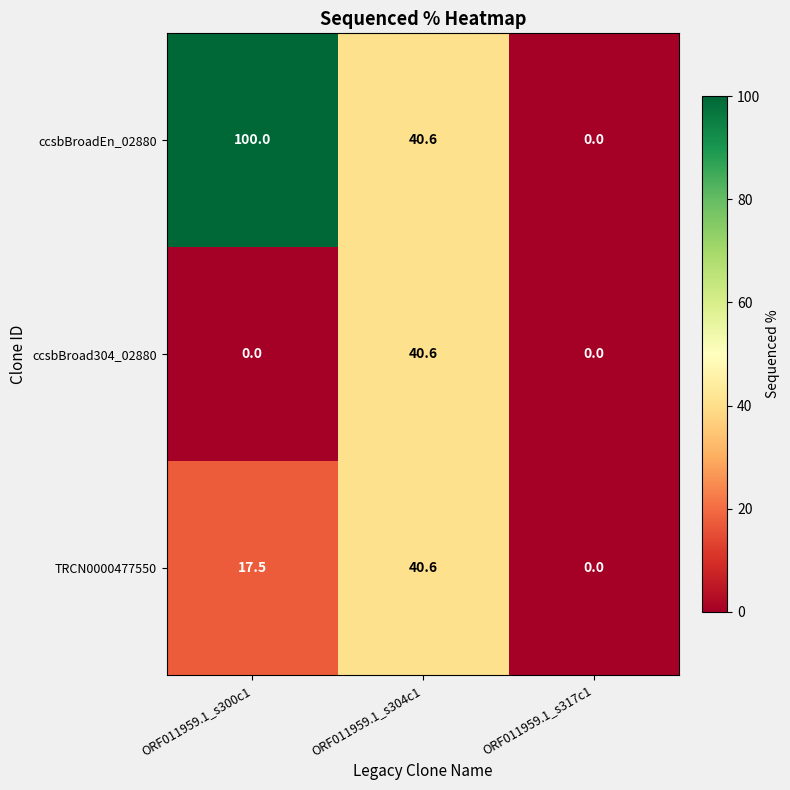

What is the difference between the maximum and minimum values in the TRCN0000477550 series?

40.6